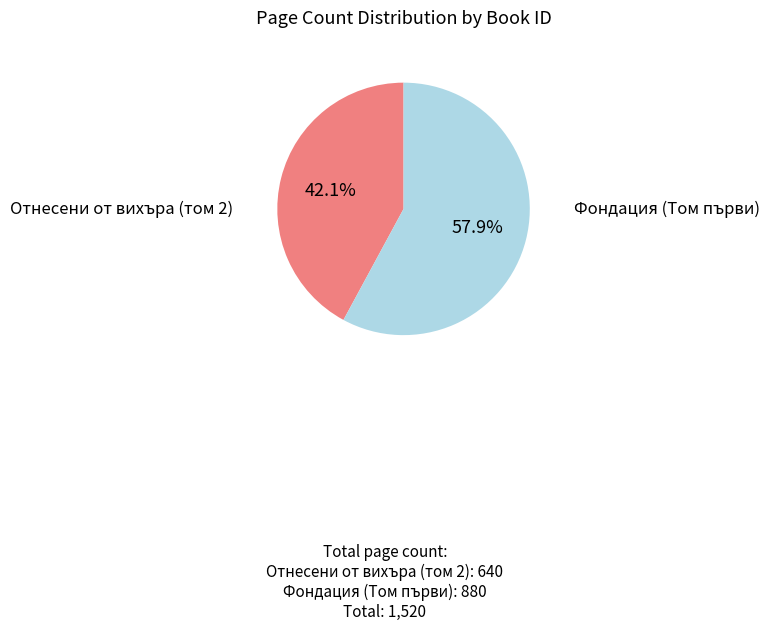

Rank the categories by value from lowest to highest.

Отнесени от вихъра (том 2), Фондация (Том първи)